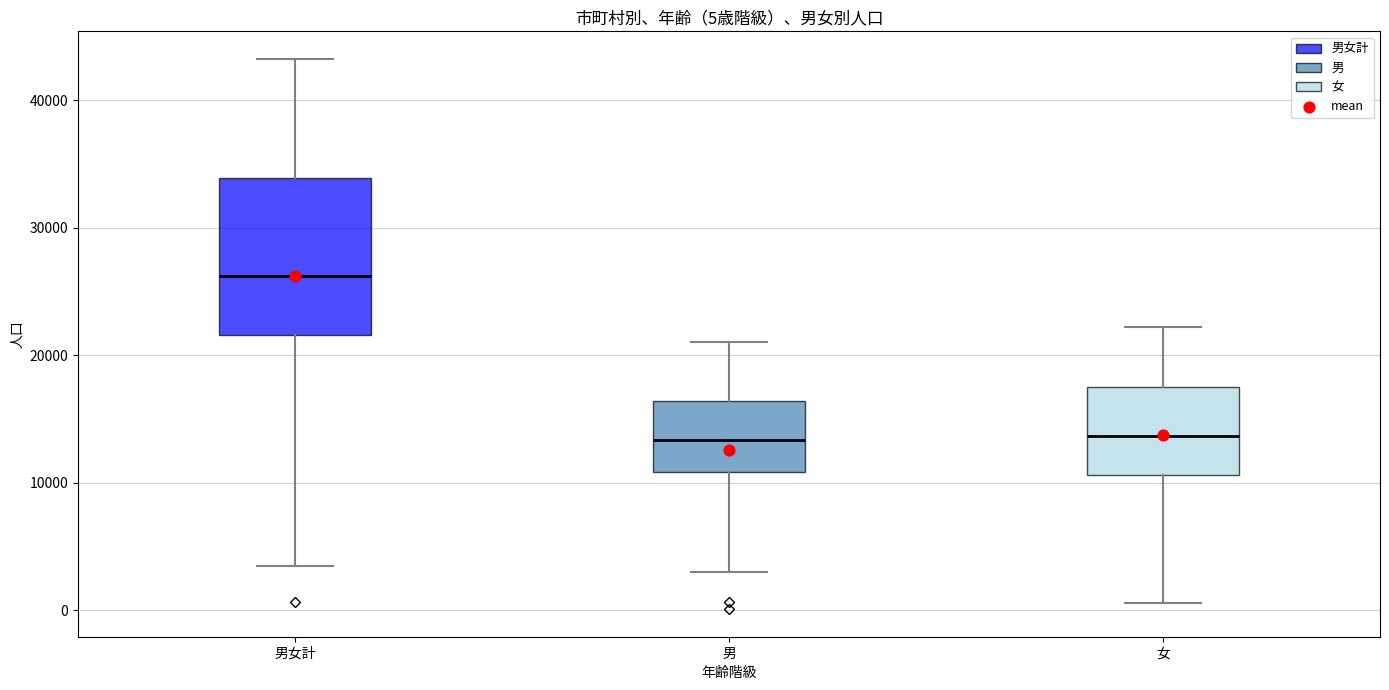

Which box's median line is the highest?

男女計